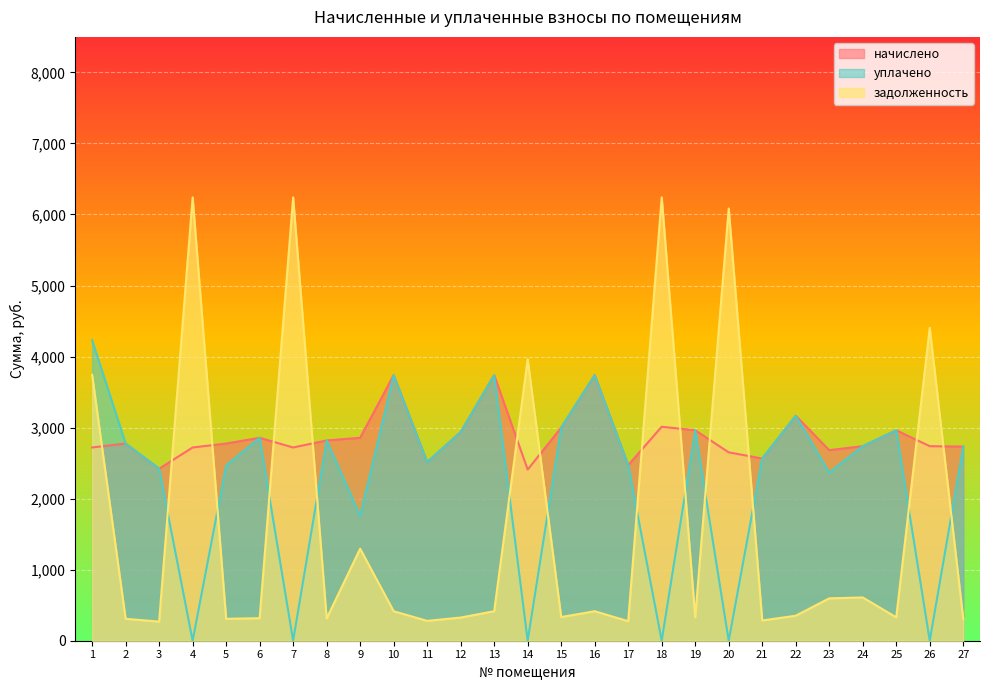

Is the value of уплачено at 20 greater than the value of задолженность at 19?

No